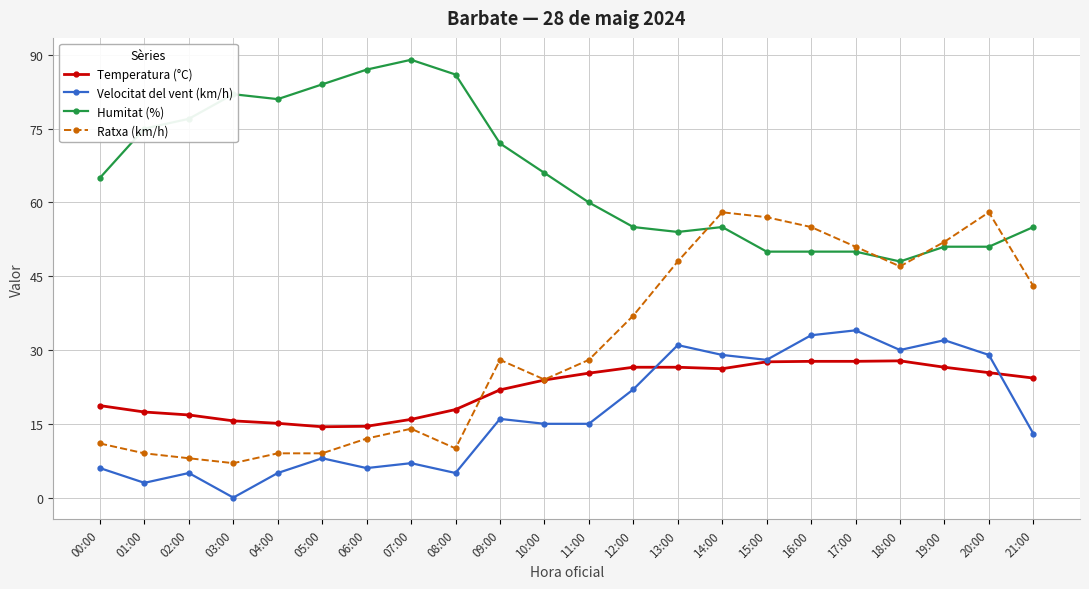

What is the maximum value for Temperatura (°C)?

27.8